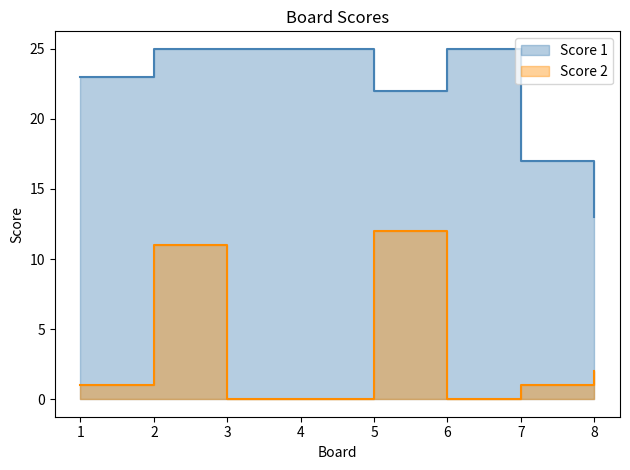

At which category is the sum across all series the highest?

2